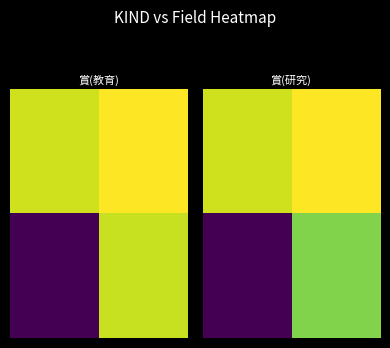

What is the total value across all series at 0?

12.8